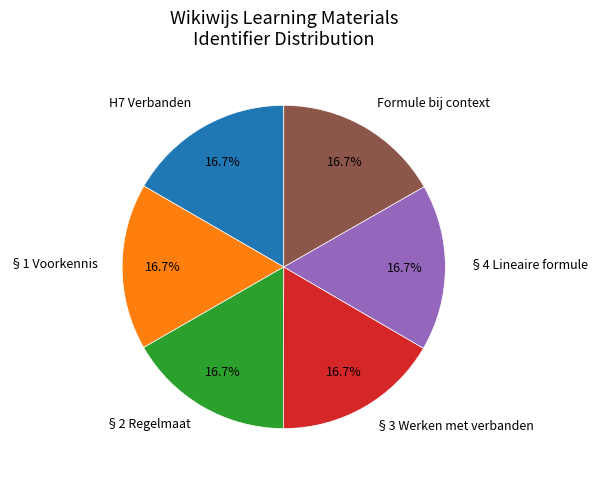

Combined, what portion of the pie is §2 Regelmaat and §3 Werken met verbanden?

33.3%